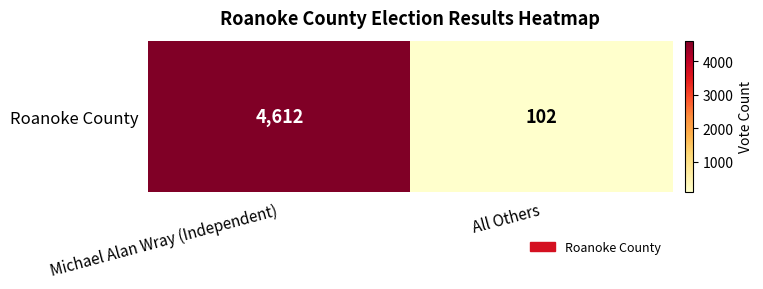

Reading right to left, list all the values displayed in this chart.

102	4612